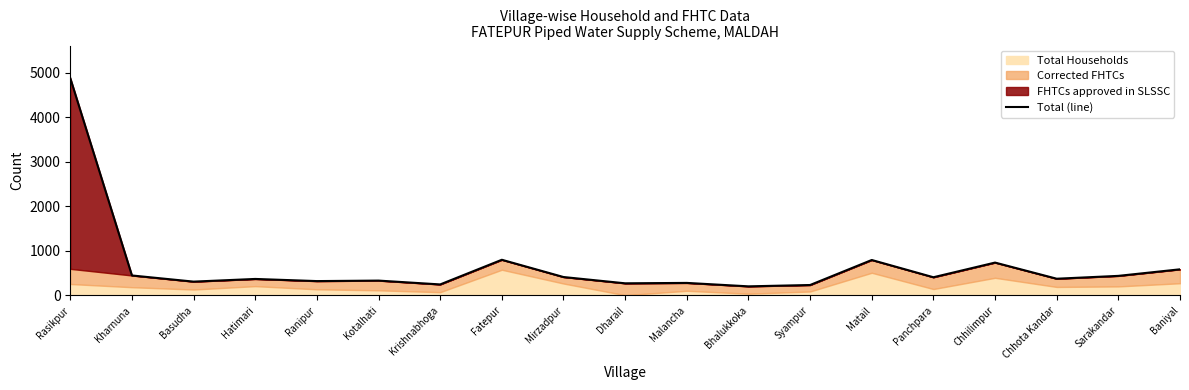

What is the label of the 11th point from the right?

Mirzadpur